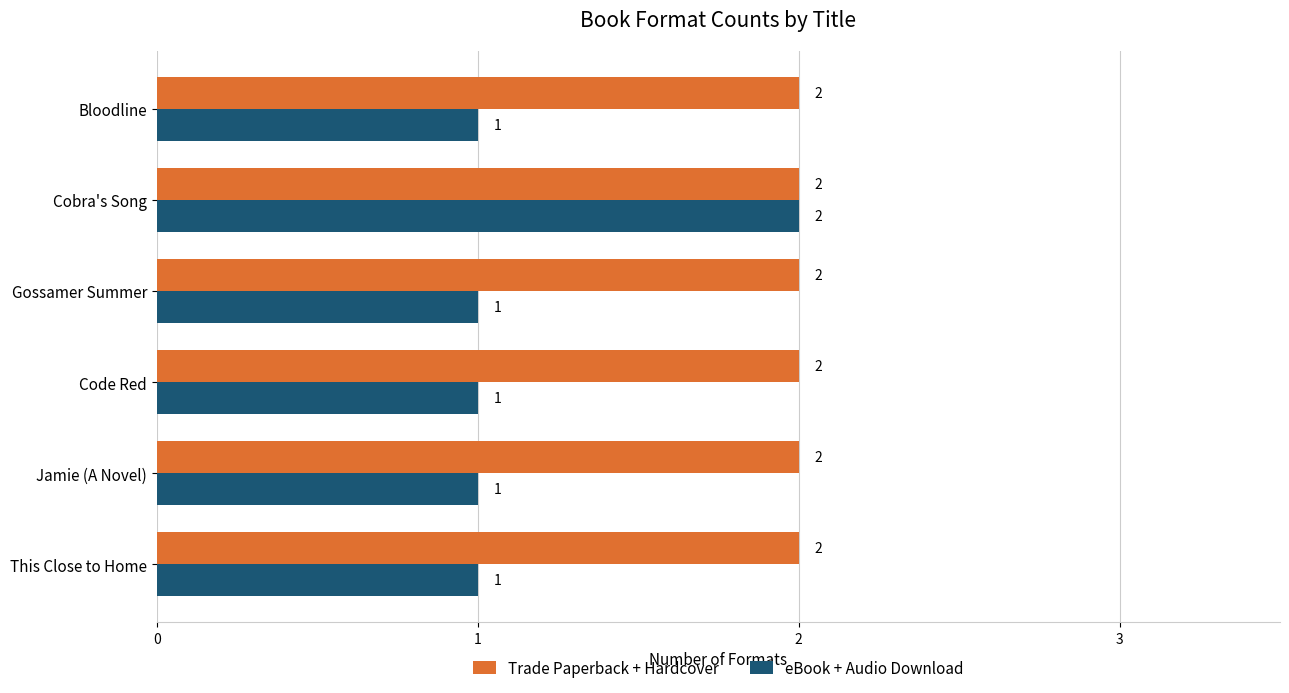

The value of eBook + Audio Download at Code Red is 1. True or false?

True